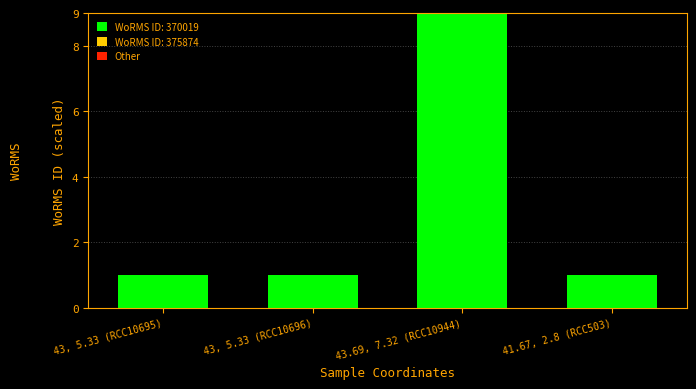

The chart shows a value of 1 at 43, 5.33 (RCC10695). True or false?

True